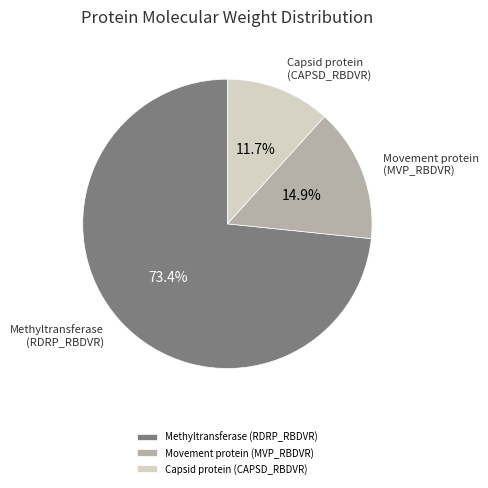

Which slice is the smallest?

Capsid protein (CAPSD_RBDVR)